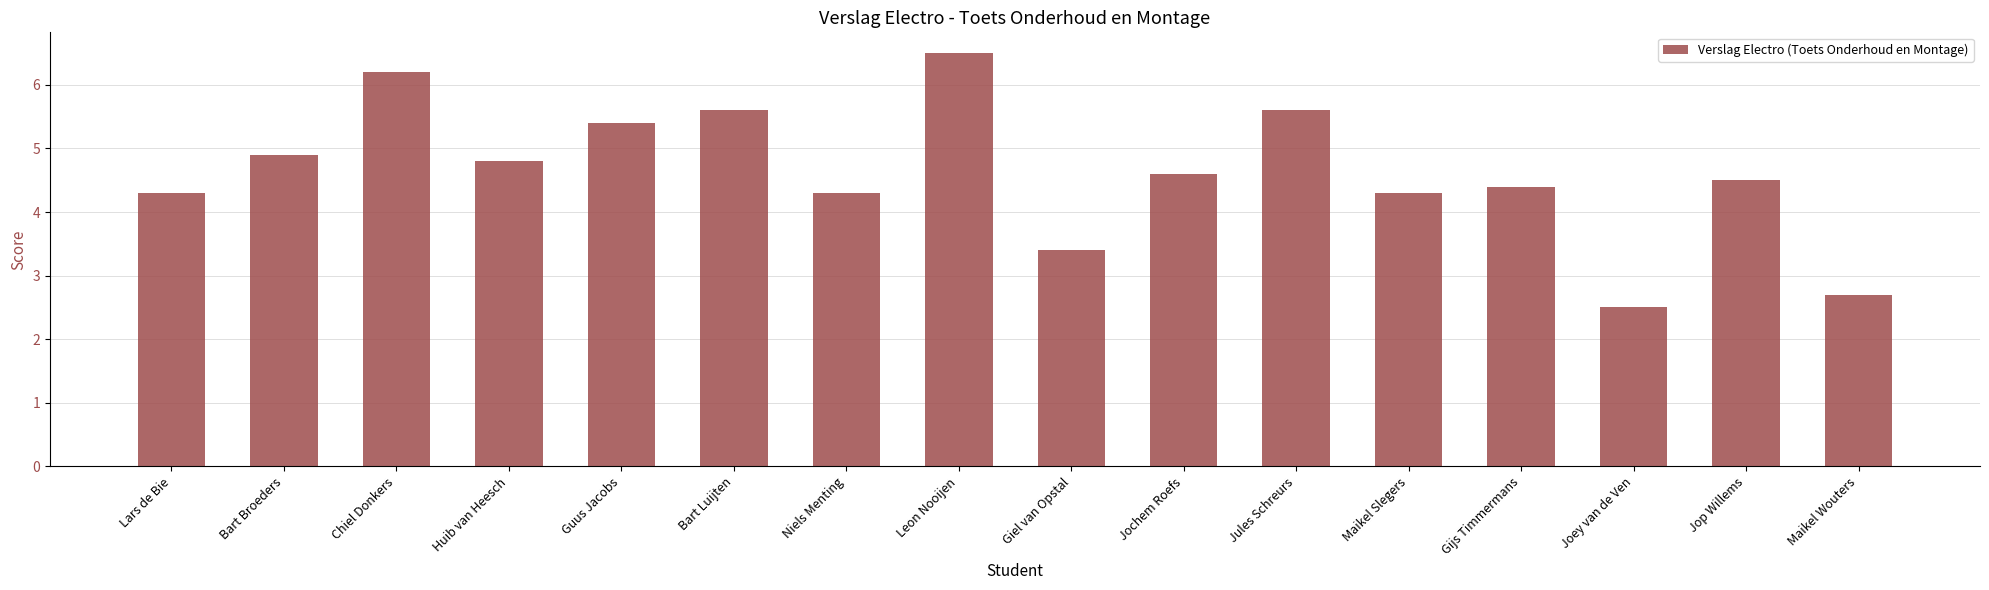

True or false: the data shows 1.5 at Bart Broeders.

False